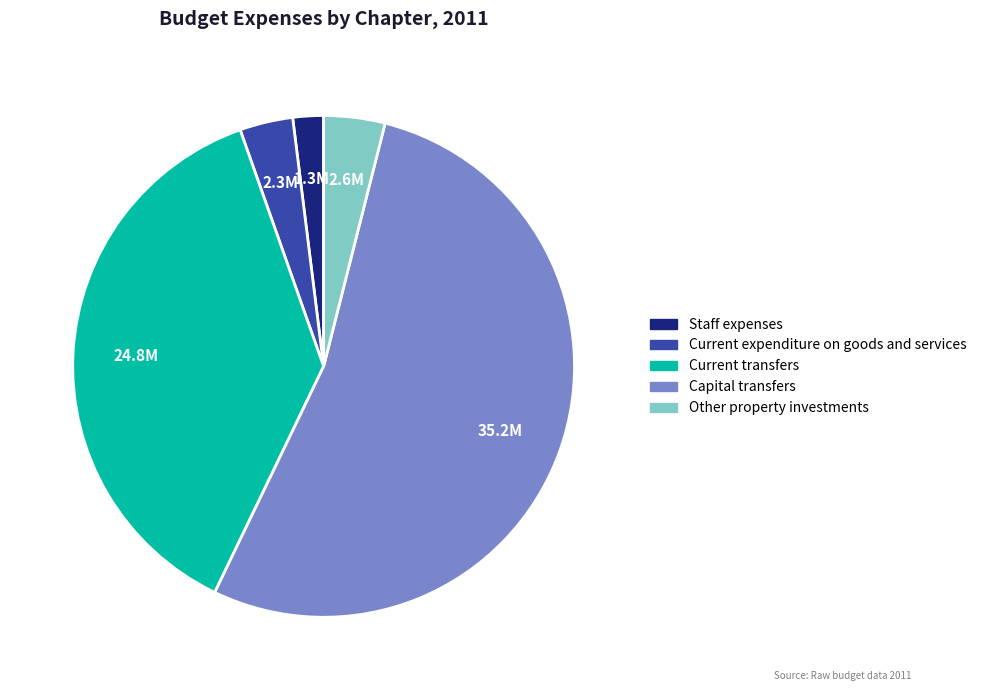

The Staff expenses slice represents 12% of the pie. True or false?

False